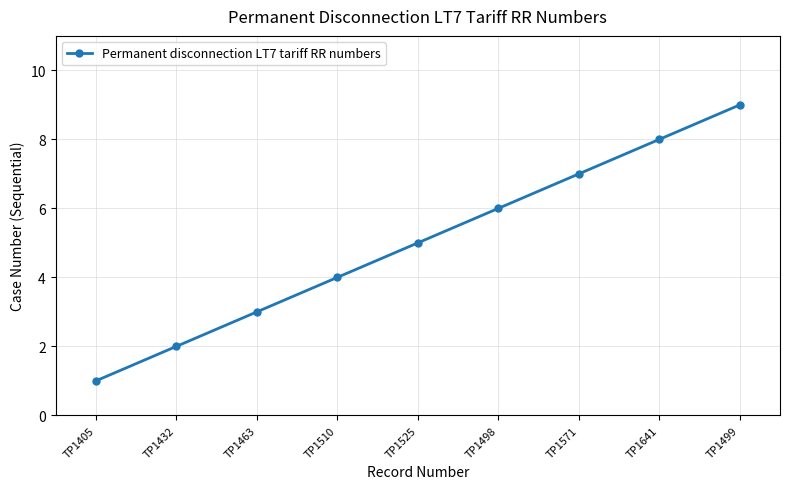

Reading left to right, transcribe all the data shown in this chart.

1	2	3	4	5	6	7	8	9